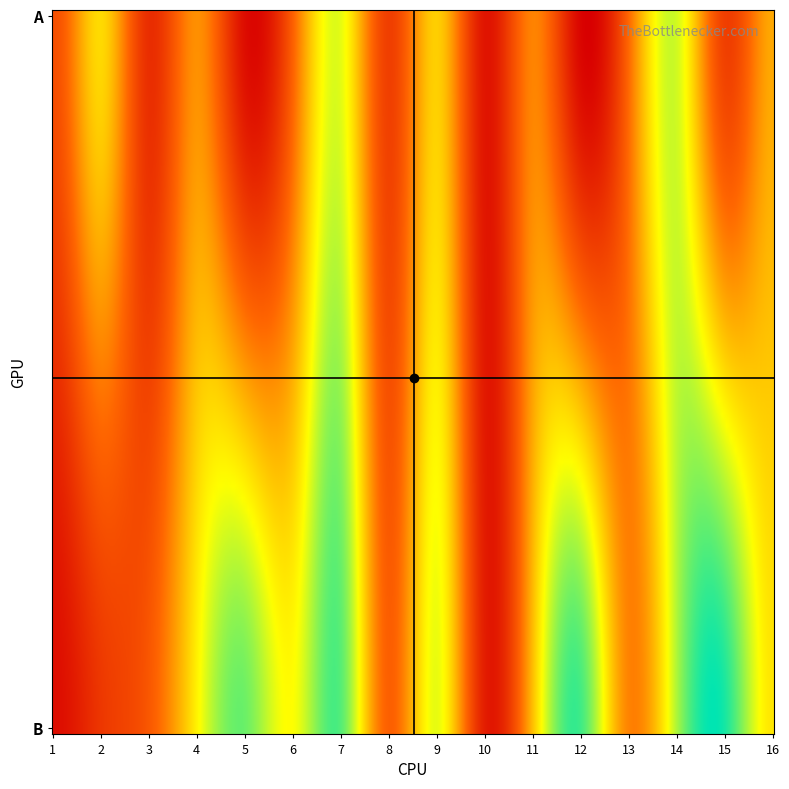

What is the lowest value of the A series?

1